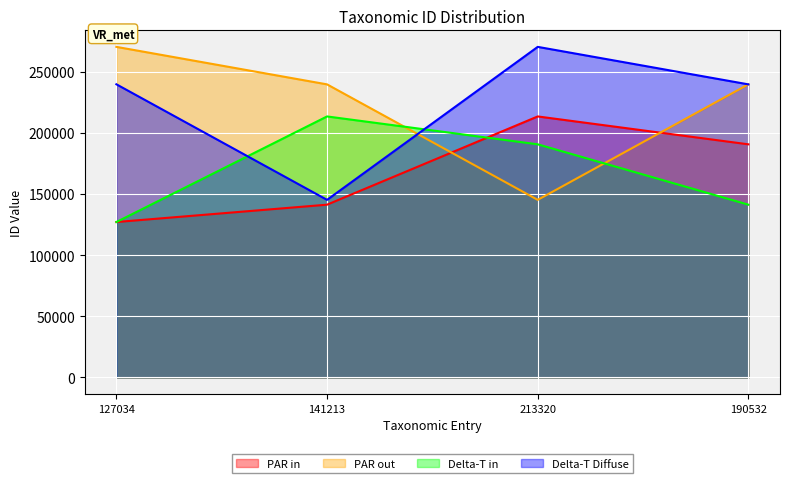

Reading left to right, list all the values displayed in this chart.

PAR in: 127034	141213	213320	190532
PAR out: 270173	239526	145152	239591
Delta-T in: 127034	213320	190532	141213
Delta-T Diffuse: 239591	145152	270173	239526